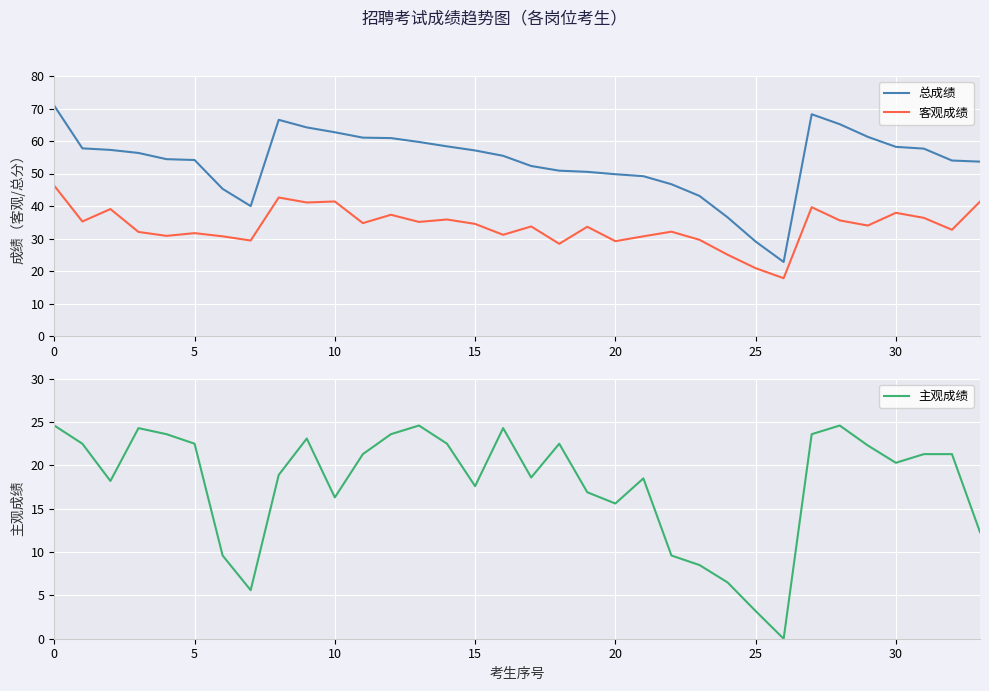

True or false: 客观成绩 and 总成绩 cross at least once.

False